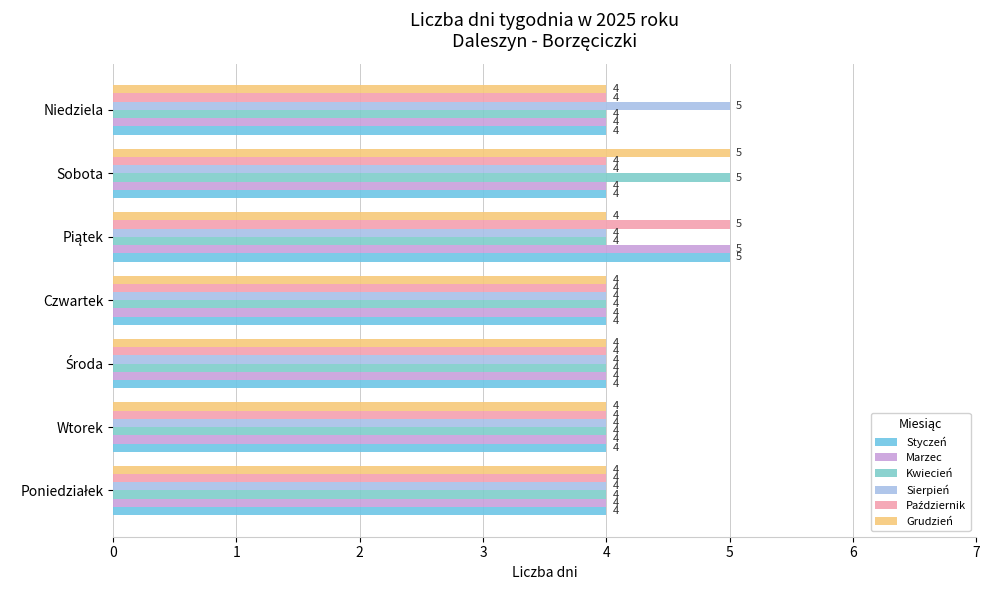

Reading right to left, transcribe all the data shown in this chart.

Styczeń: 4	4	5	4	4	4	4
Marzec: 4	4	5	4	4	4	4
Kwiecień: 4	5	4	4	4	4	4
Sierpień: 5	4	4	4	4	4	4
Październik: 4	4	5	4	4	4	4
Grudzień: 4	5	4	4	4	4	4